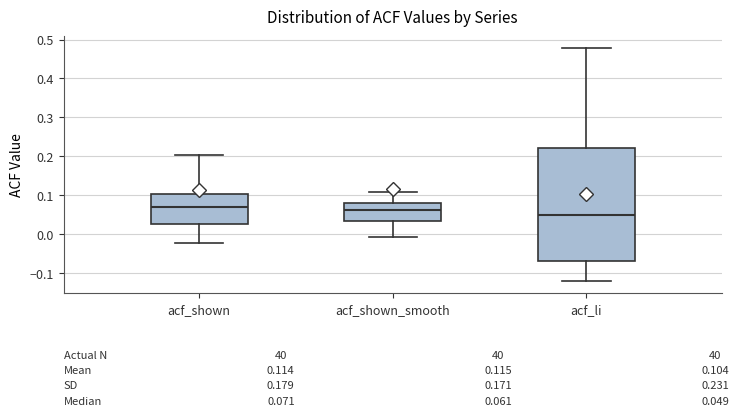

Which box is the tallest, from its lower edge to its upper edge?

acf_li